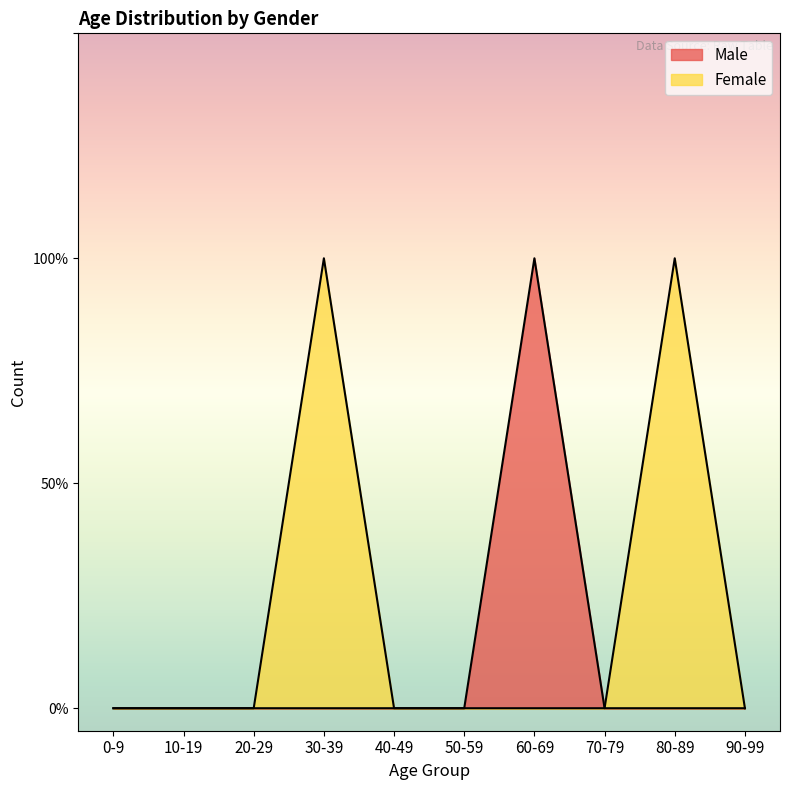

Where is the first local maximum for Female?

30-39